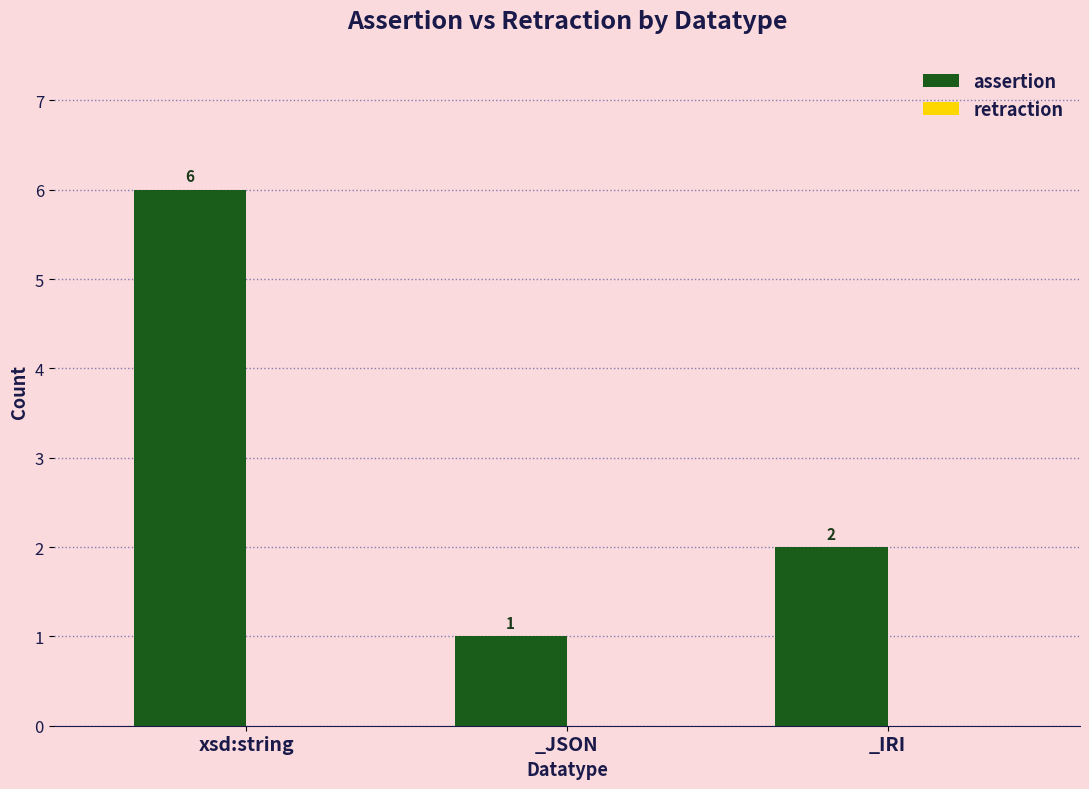

What is the label of the 1st bar from the right?

_IRI